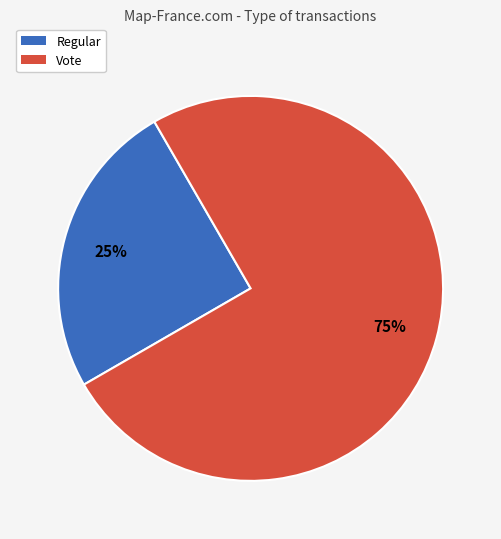

What is the ratio of the value at Regular to the value at Vote?

0.3